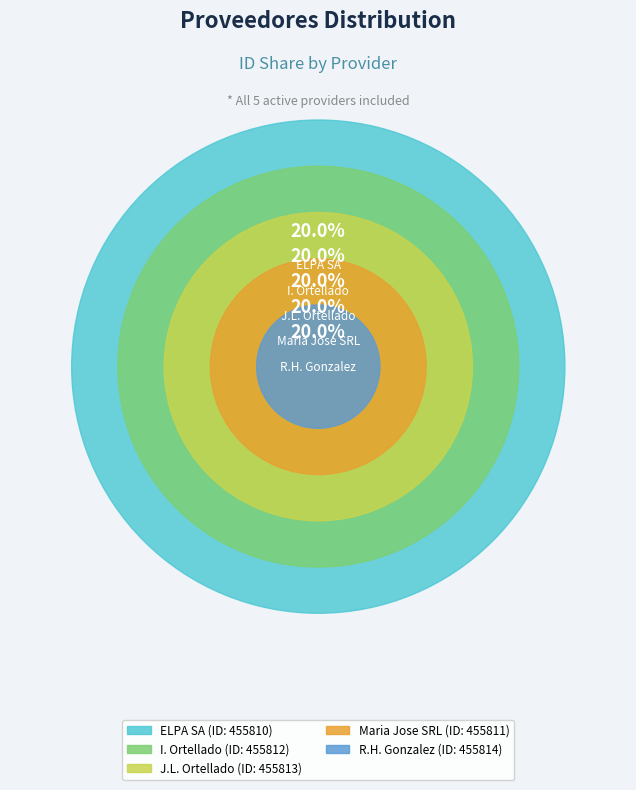

To the nearest percent, what percentage of the pie is jose-luis-ortellado-martinez?

20%